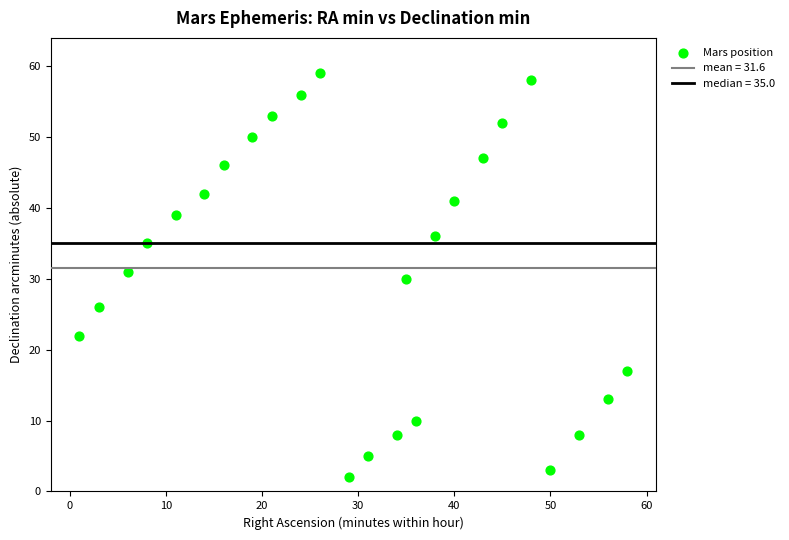

What is the range of X values (max minus min)?

57